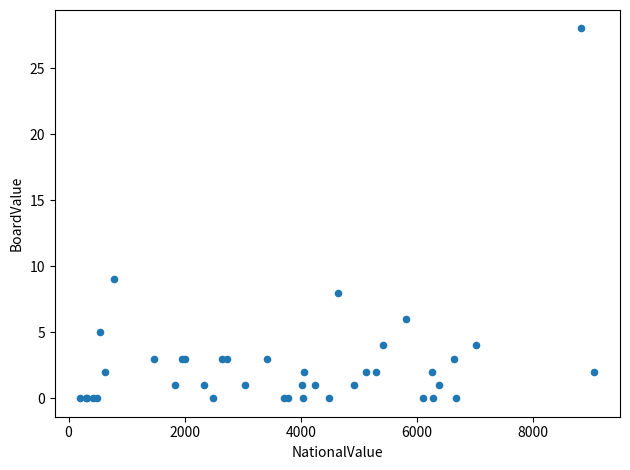

What Y value in the scatter plot is closest to 14?

9